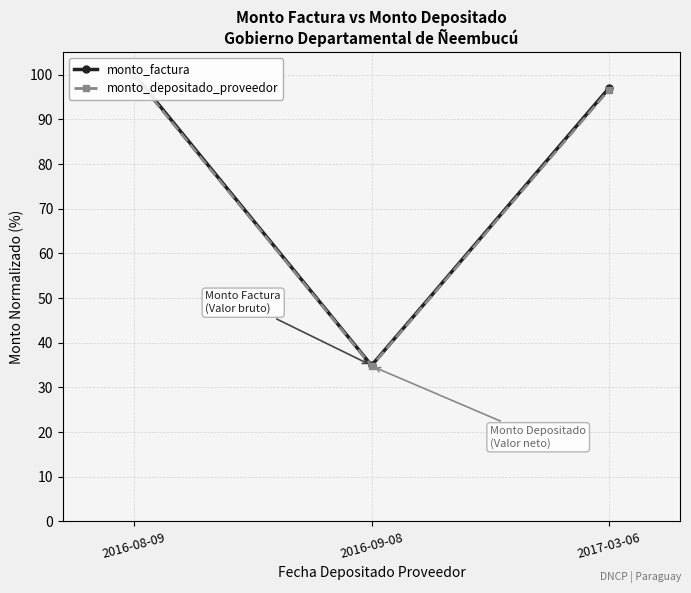

Is the value of monto_depositado_proveedor at 2016-09-08 greater than the value of monto_factura at 2016-08-09?

No